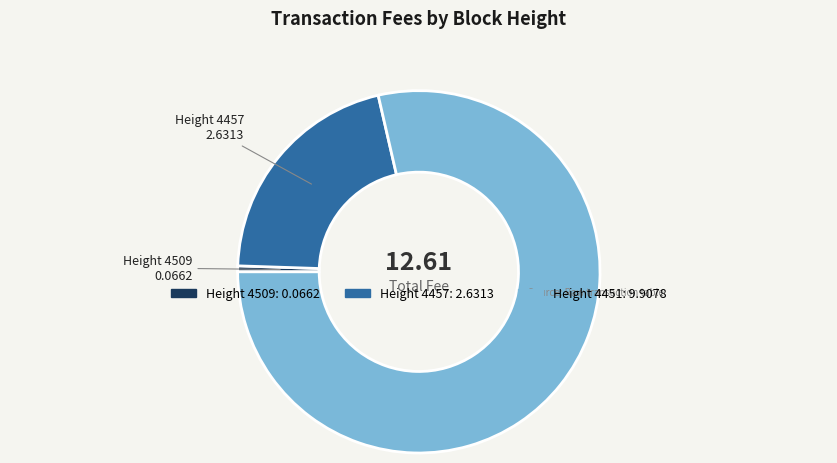

Is there a majority slice in this chart?

Yes